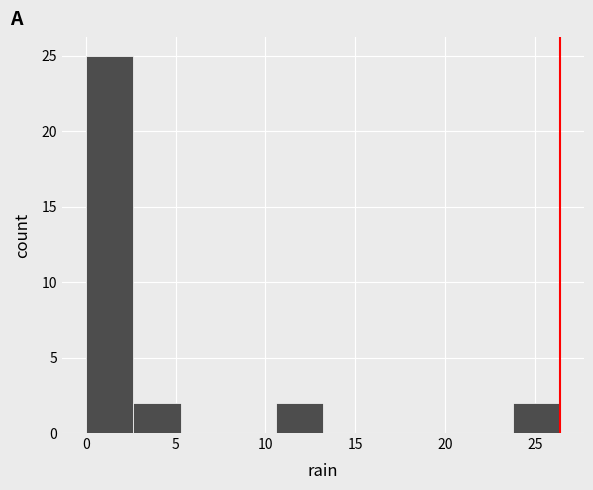

What is the height of the bar covering 10.5 to 13.0 on the x-axis? Neither the bar edges nor the heights are printed on the chart, so give them approximately, as read against the axes.

2